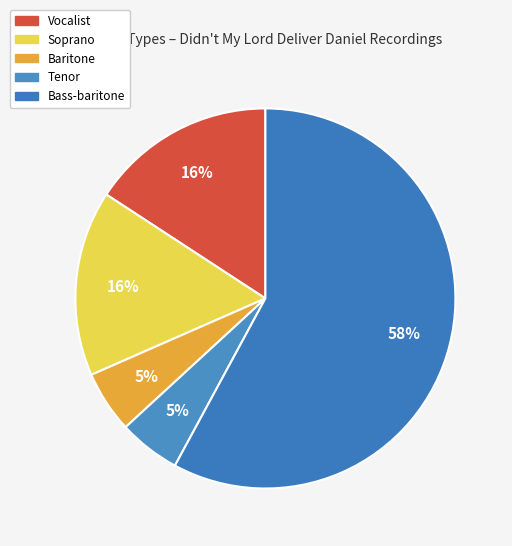

How many slices are in this pie chart?

5